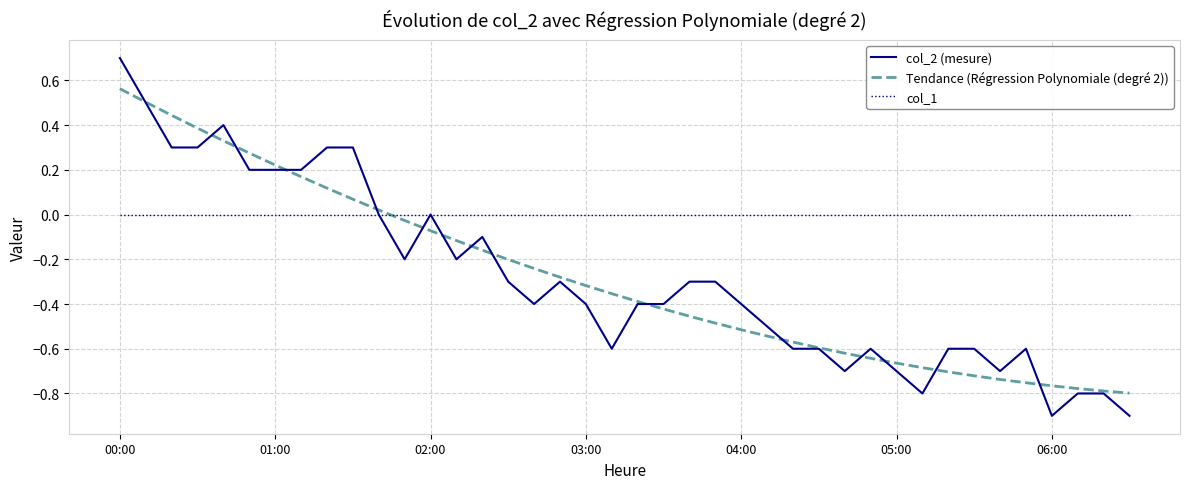

List the series in order of their peak value, lowest first.

col_1, Tendance (Régression Polynomiale (degré 2)), col_2 (mesure)